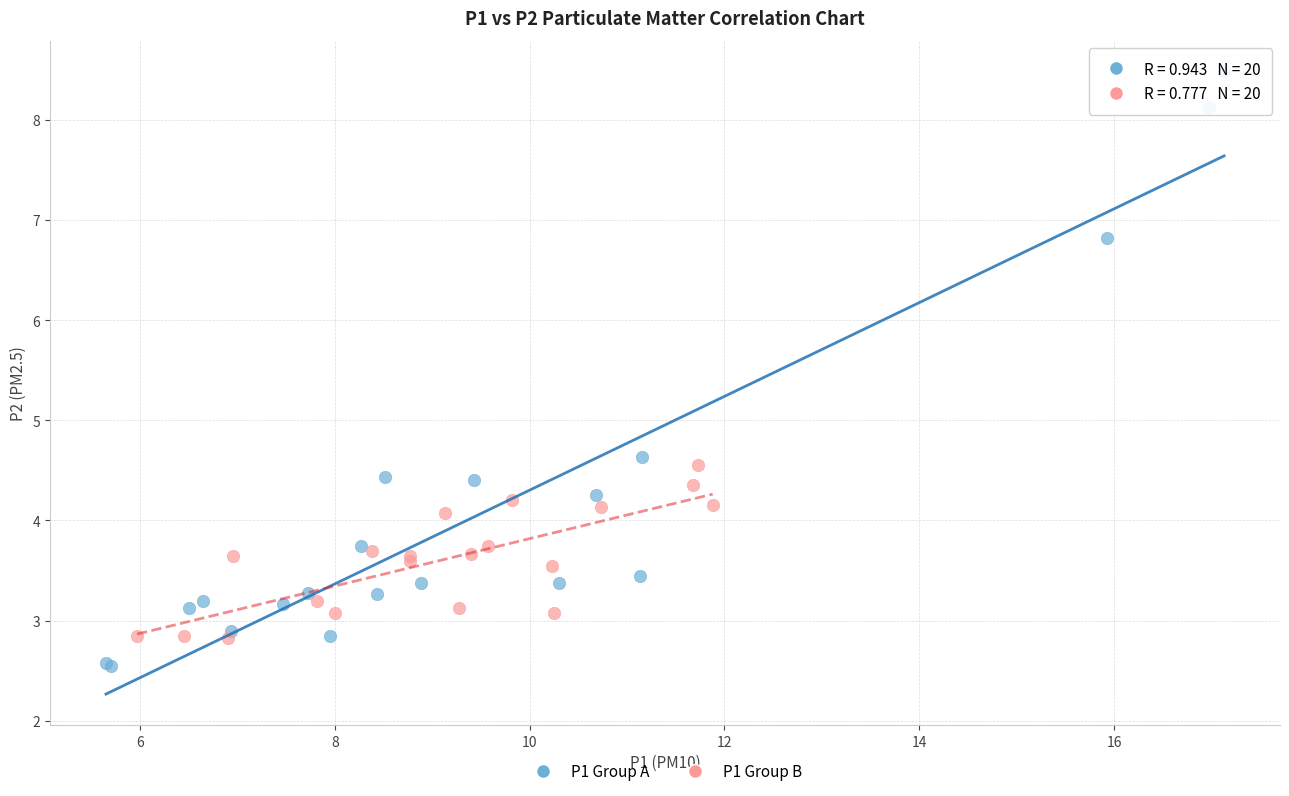

What are all the series names shown in the legend?

P1 Group A, P1 Group B